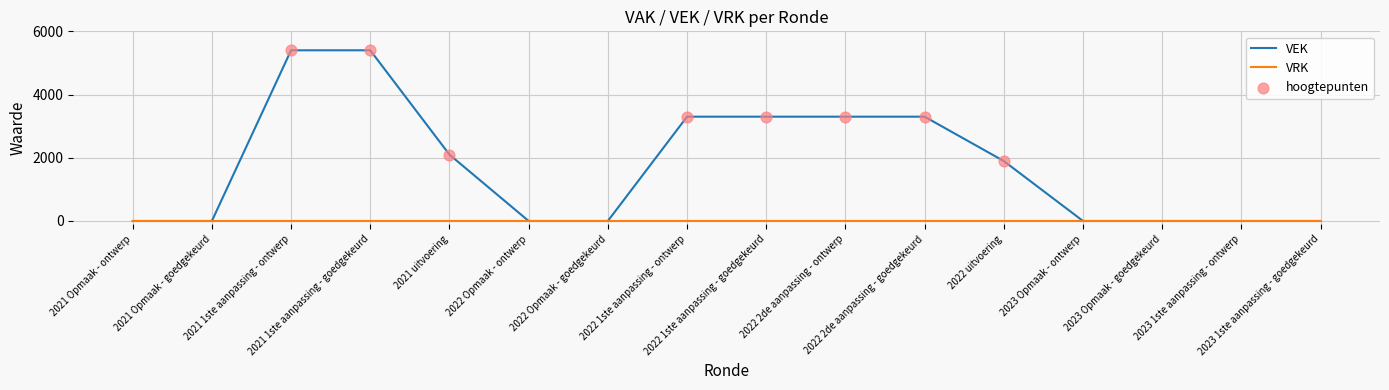

Which series has the largest range (max minus min)?

VEK